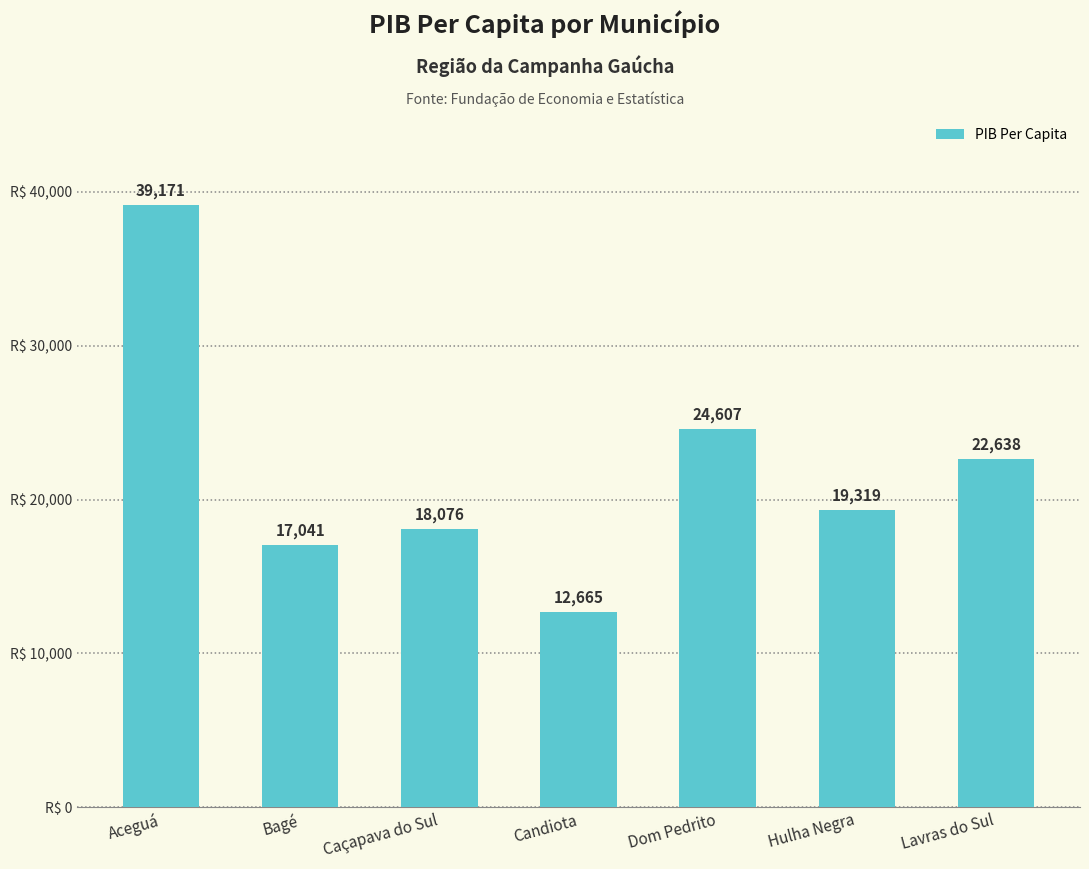

What is the difference between the values at Dom Pedrito and Caçapava do Sul?

6531.5